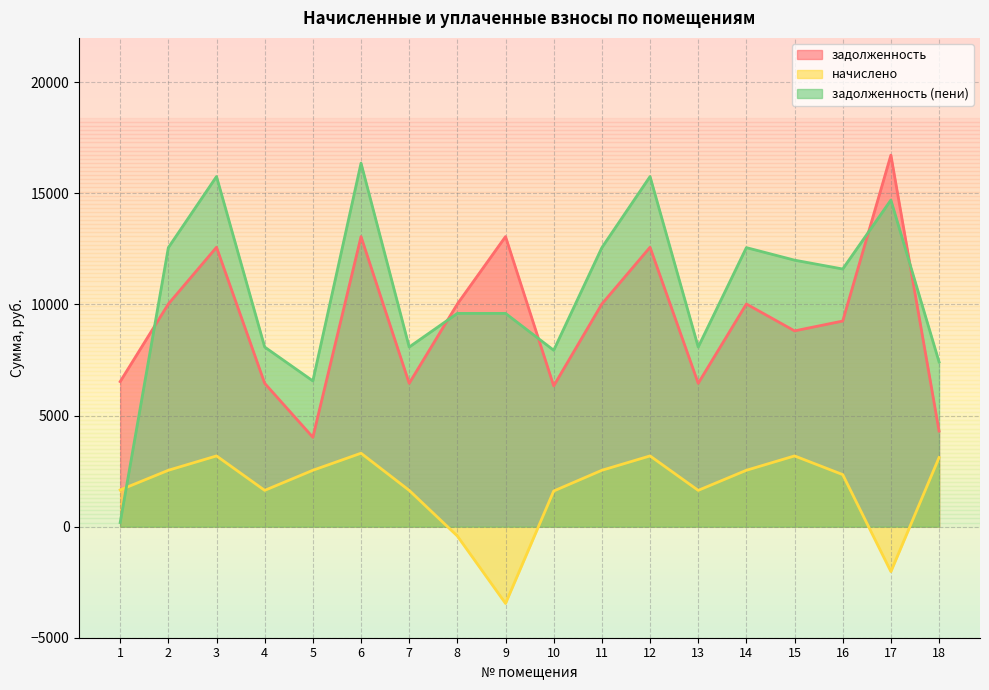

Reading left to right, list all the values displayed in this chart.

задолженность: 1=6528.0	2=10022.4	3=12576.0	4=6451.2	5=4022.4	6=13056.0	7=6451.2	8=10022.4	9=13056.0	10=6336.0	11=10022.4	12=12576.0	13=6451.2	14=10022.4	15=8812.0	16=9254.4	17=16723.2	18=4302.9
начислено: 1=1652.4	2=2536.9	3=3183.3	4=1633.0	5=2536.9	6=3304.8	7=1633.0	8=-422.5	9=-3456.1	10=1603.8	11=2536.9	12=3183.3	13=1633.0	14=2536.9	15=3183.3	16=2342.5	17=-2022.5	18=3110.4
задолженность (пени): 1=183.6	2=12559.3	3=15759.3	4=8084.2	5=6559.3	6=16360.8	7=8084.2	8=9599.9	9=9599.9	10=7939.8	11=12559.3	12=15759.3	13=8084.2	14=12559.3	15=11995.3	16=11596.9	17=14700.7	18=7413.3